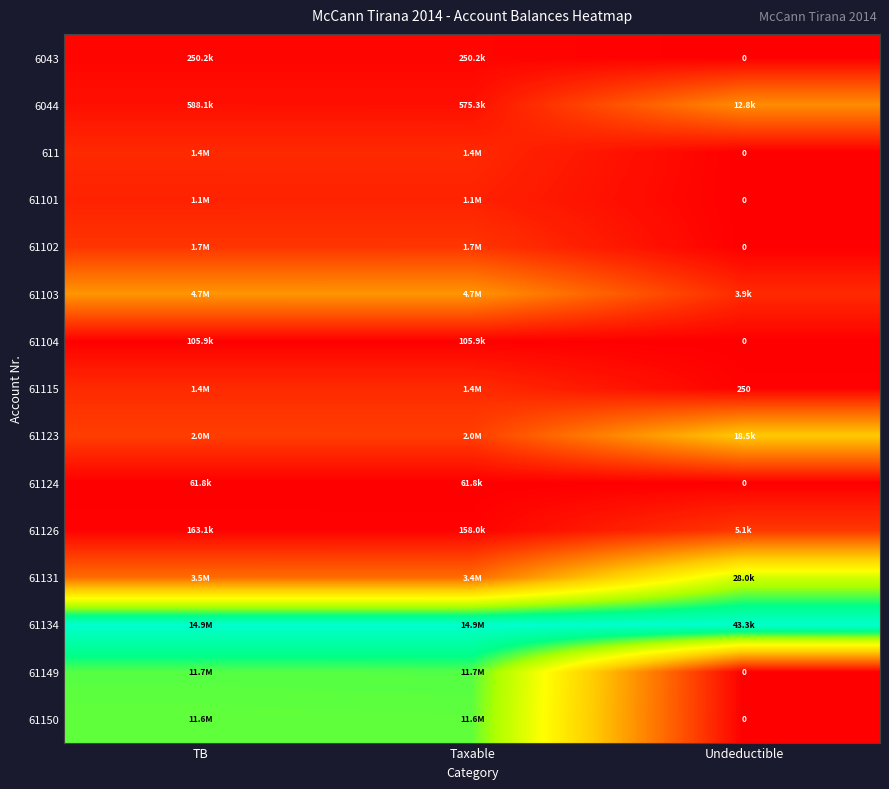

Which label corresponds to the largest value in the chart?

TB